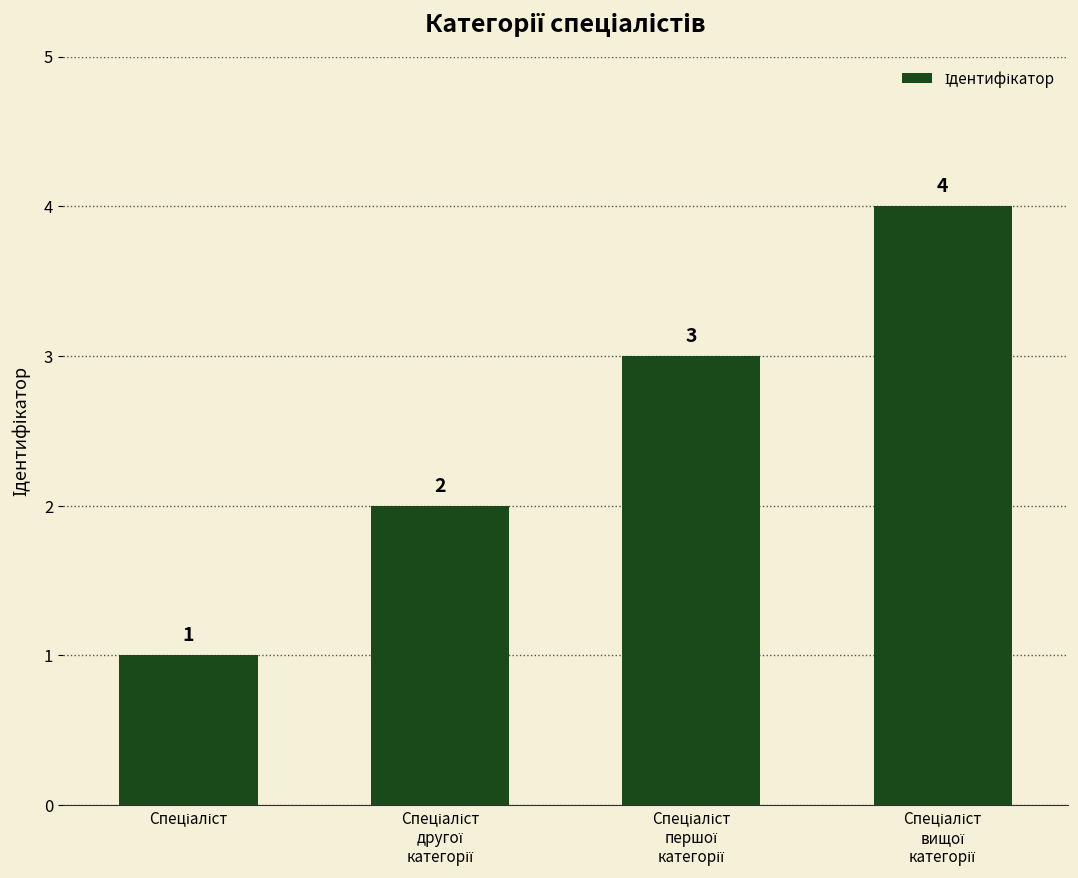

Does the chart contain stacked bars?

No